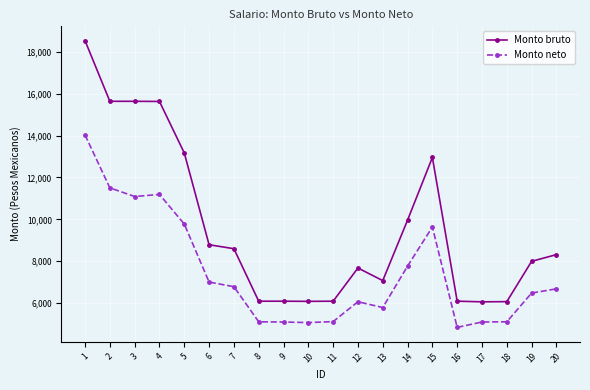

Is this an area chart (filled region under the line)?

No